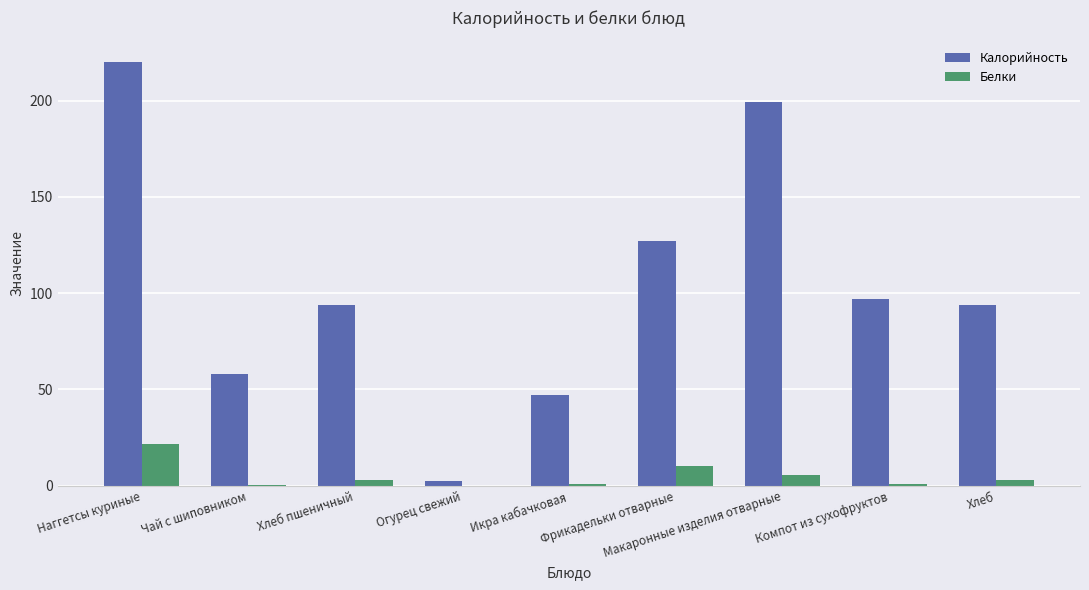

Which series changed the most between Наггетсы куриные and Икра кабачковая?

Калорийность